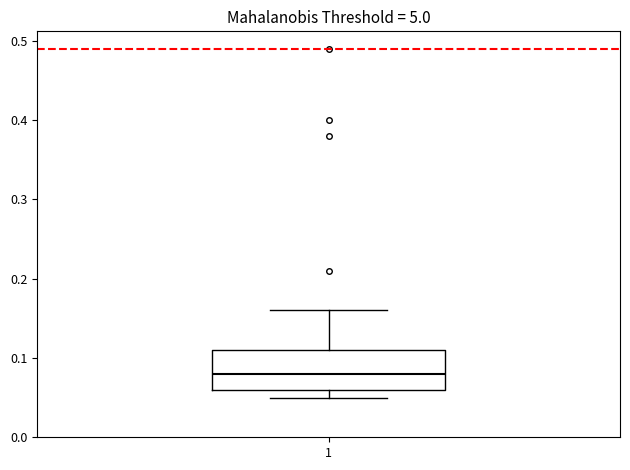

Where is the upper edge of the box at x = 1 on the y-axis? The values are not printed on the chart, so give them approximately, as read against the axis.

0.11